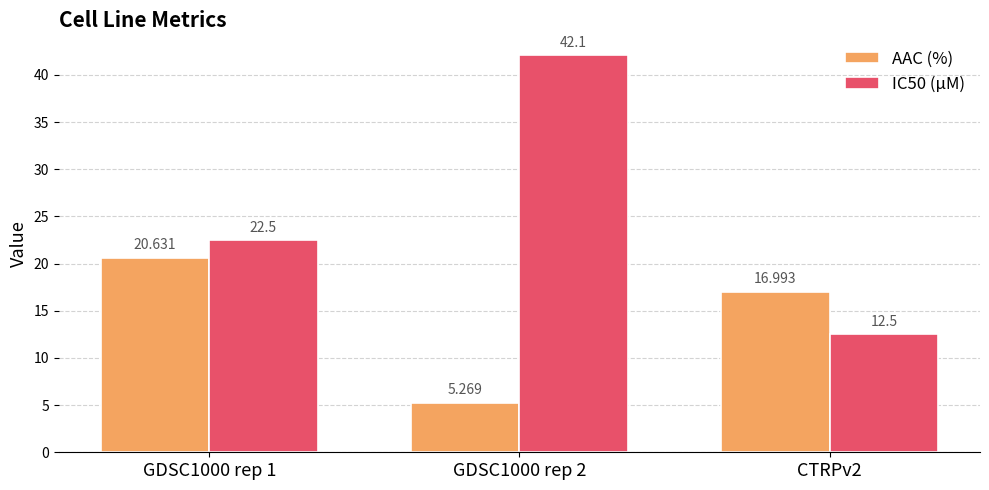

What position from the left is GDSC1000 rep 1?

1